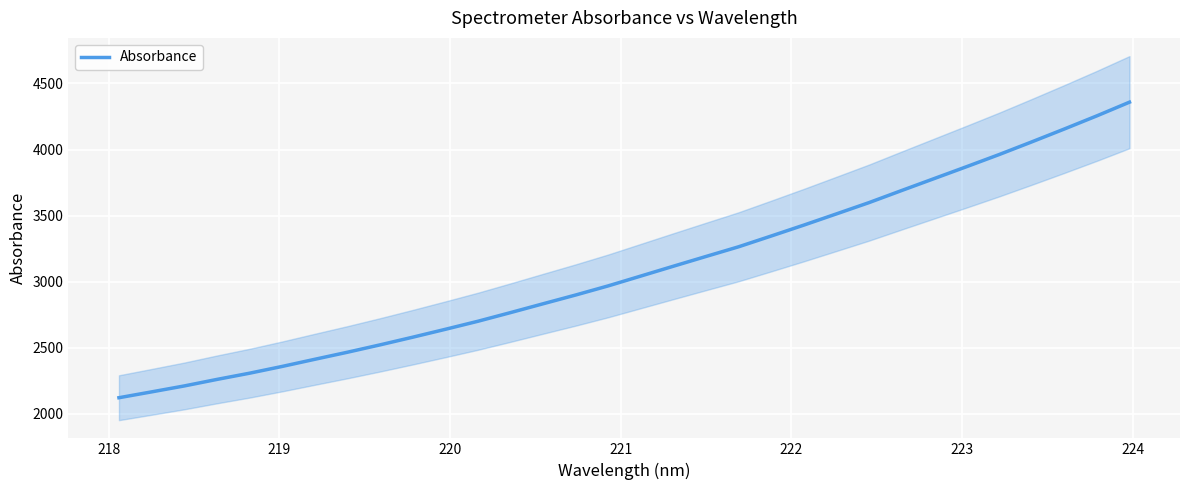

What is the highest value of the Absorbance series?

4358.5